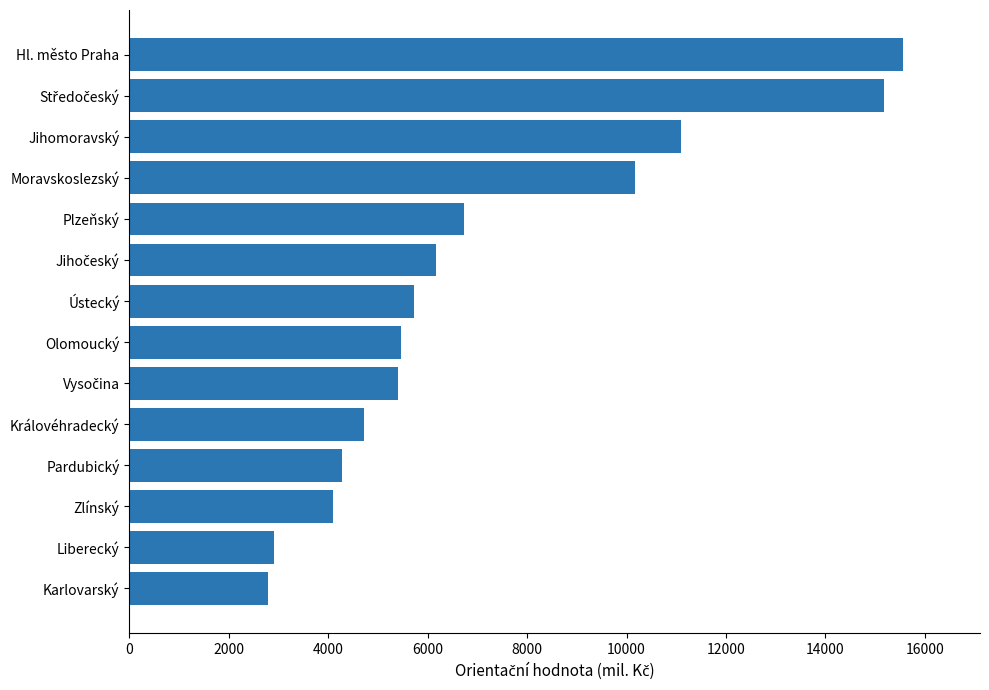

What is the sum of all values?

100286